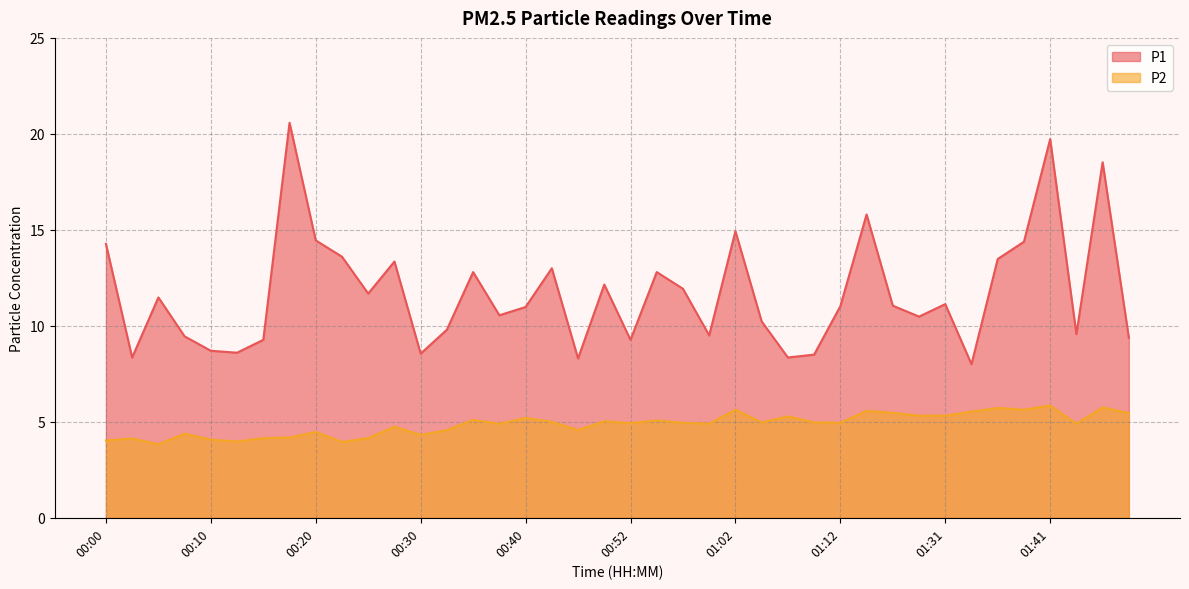

What is the greatest value displayed?

20.6